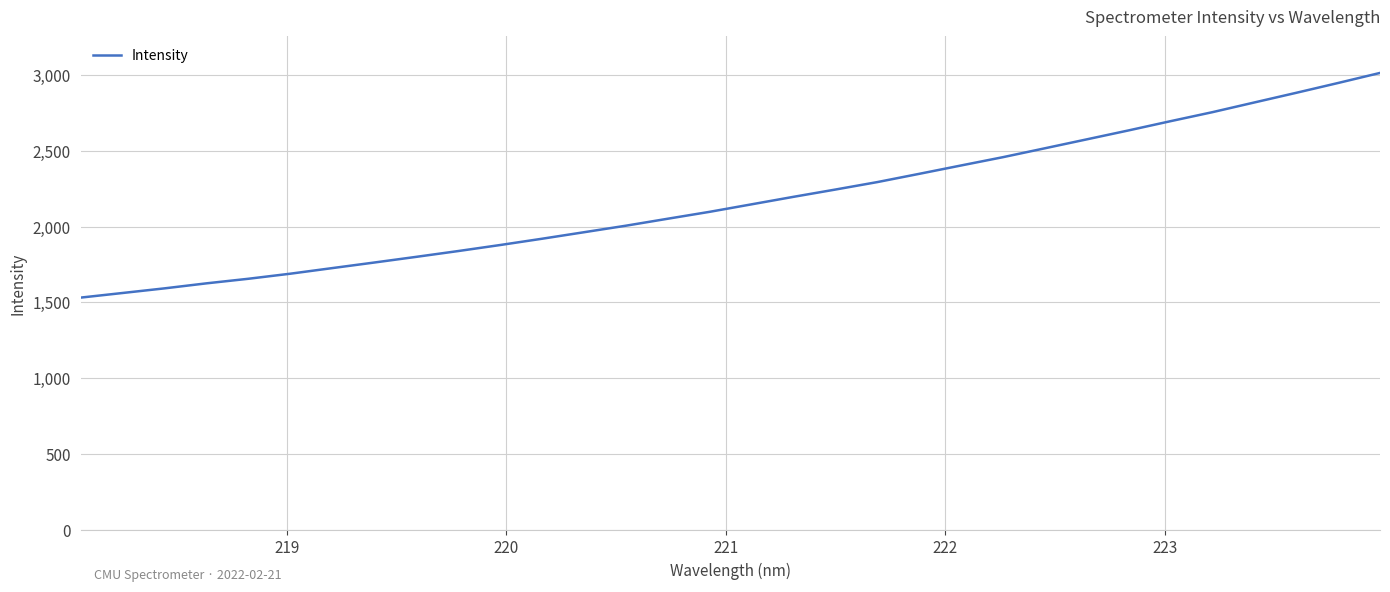

Reading left to right, what are all the values shown in this chart?

1531.6	1562.1	1592.7	1625.9	1656.1	1689.6	1726.5	1763.3	1800.8	1839.0	1878.9	1920.4	1963.3	2006.5	2052.6	2098.3	2147.8	2197.3	2245.4	2294.6	2349.1	2404.4	2459.3	2517.9	2576.9	2636.1	2696.9	2756.4	2820.4	2884.1	2949.1	3015.4